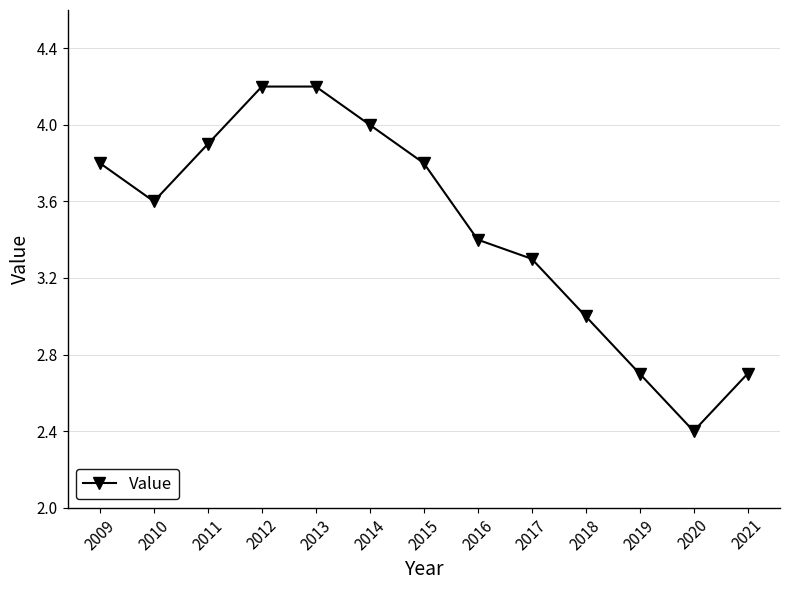

How many interior local valleys (lower than both neighbors) does the data have?

2